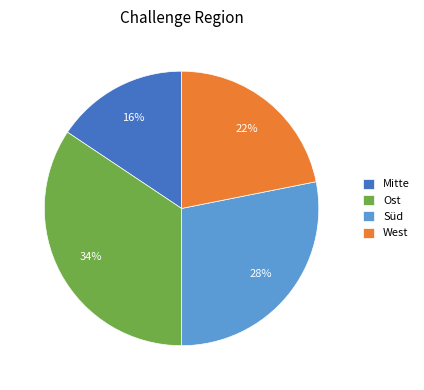

Does Ost represent more than half of the total?

No